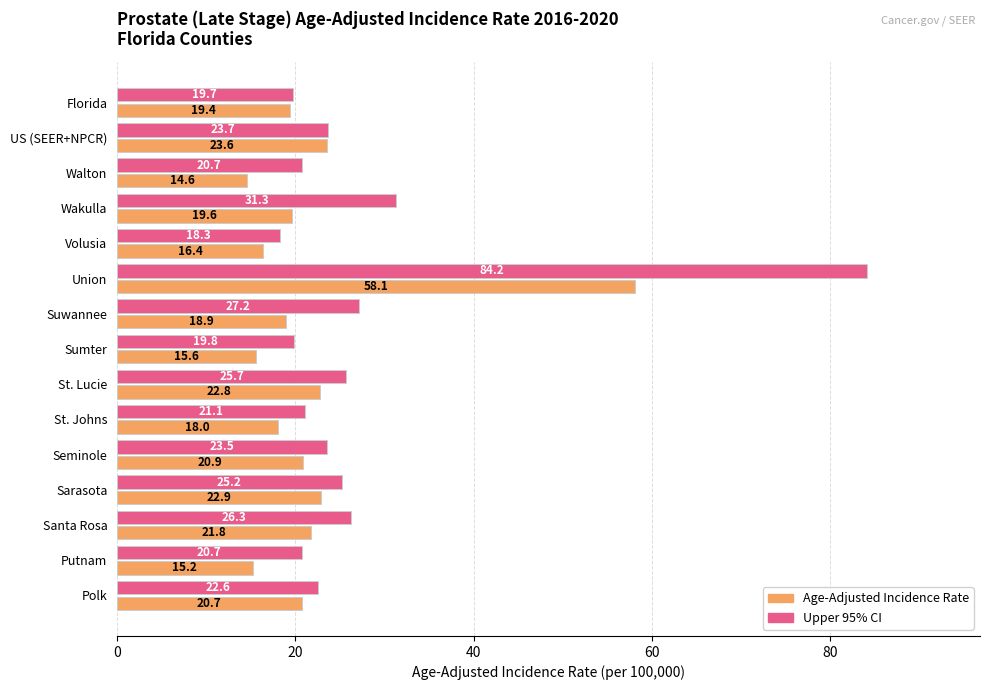

At which category is the sum across all series the highest?

Union